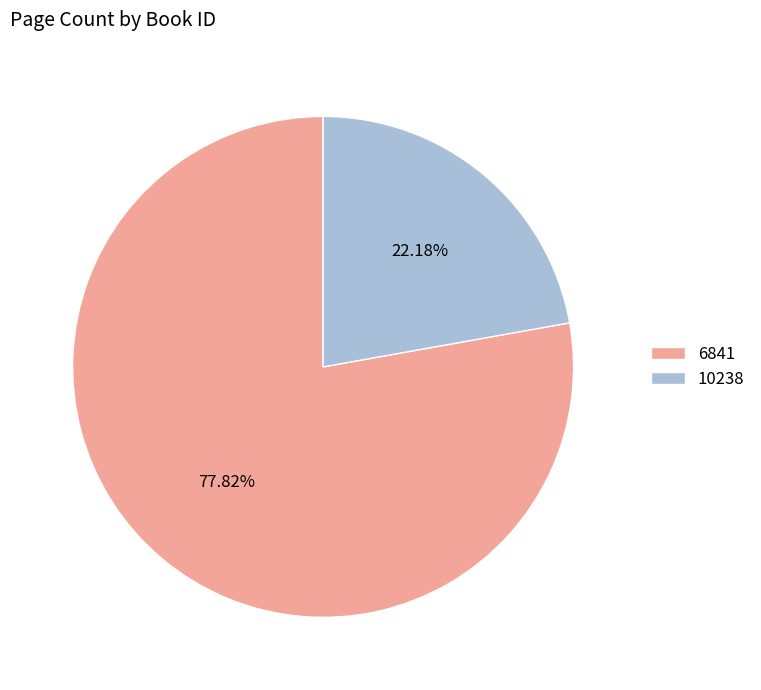

To the nearest percent, what is the difference between the largest and smallest slice percentages?

56%